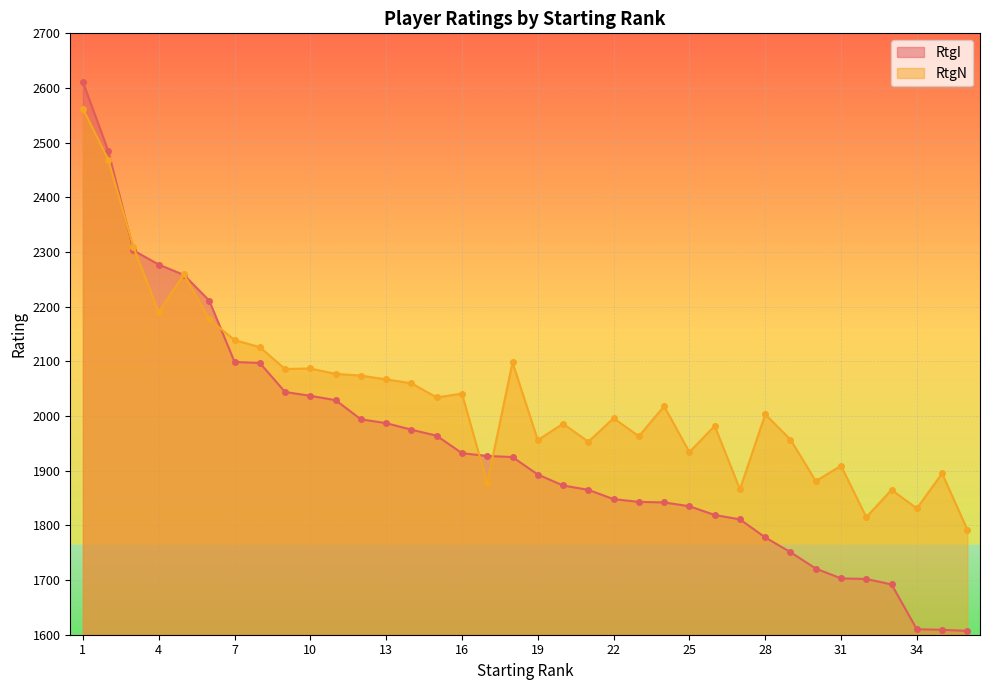

Read the RtgN value at 18.

2098